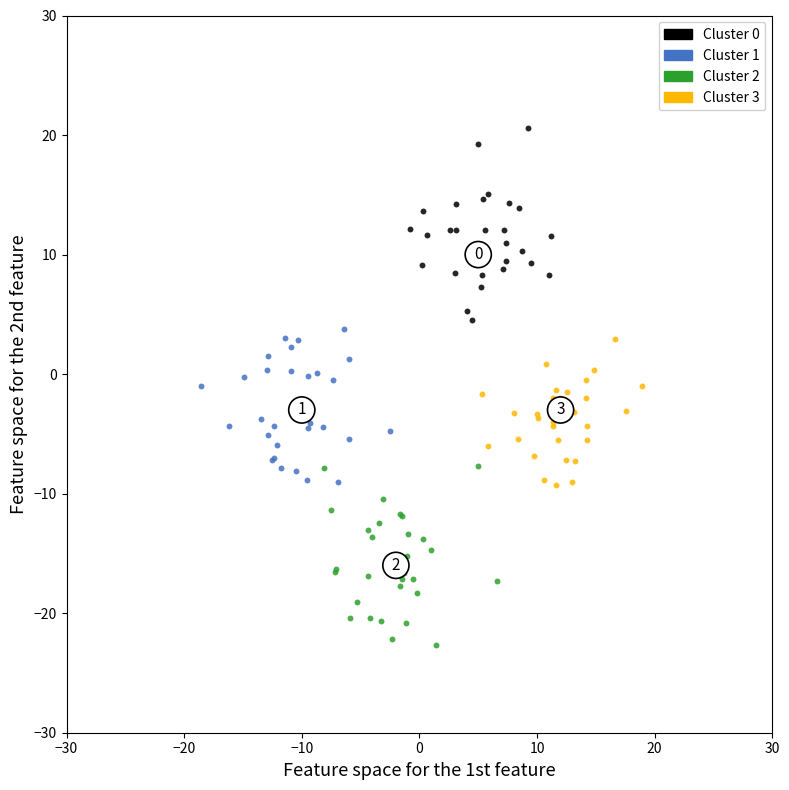

Which series reaches the maximum Y coordinate?

Cluster 0